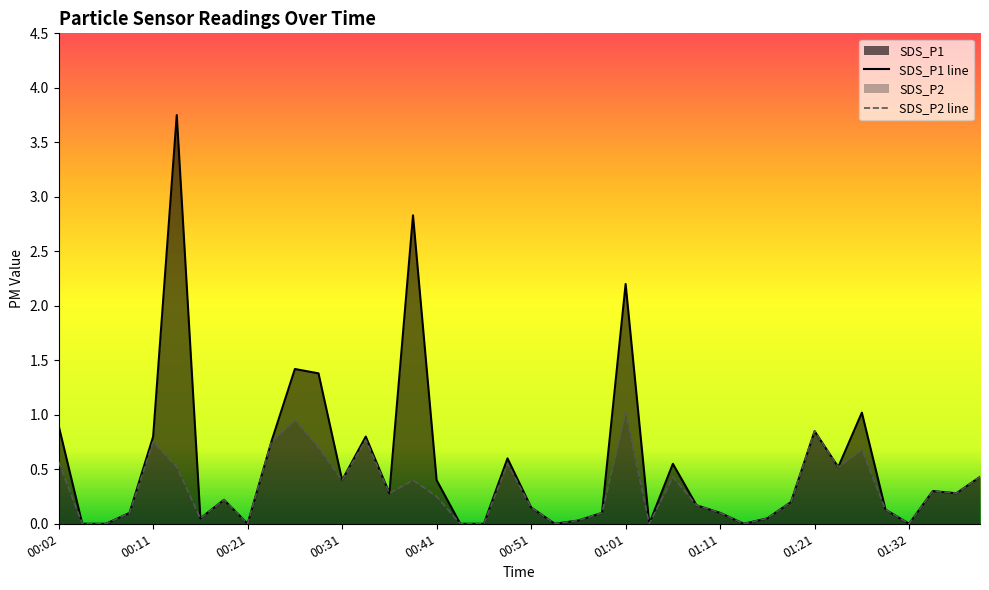

Where is SDS_P1 nearest to the value 1?

01:27